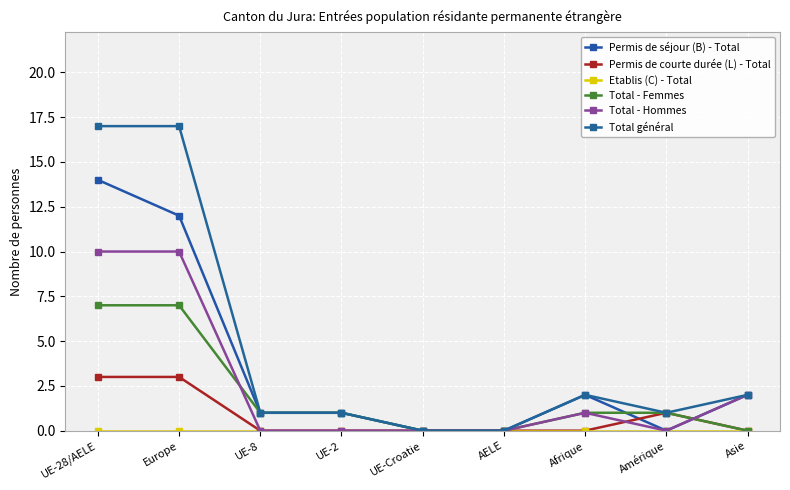

True or false: Permis de courte durée (L) - Total and Etablis (C) - Total cross at least once.

False